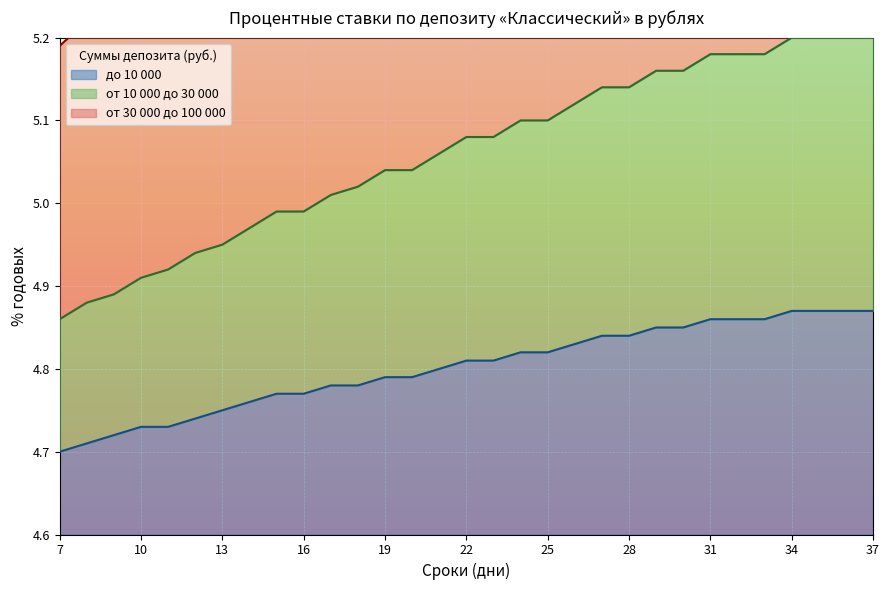

True or false: до 10 000 and от 10 000 до 30 000 cross at least once.

False